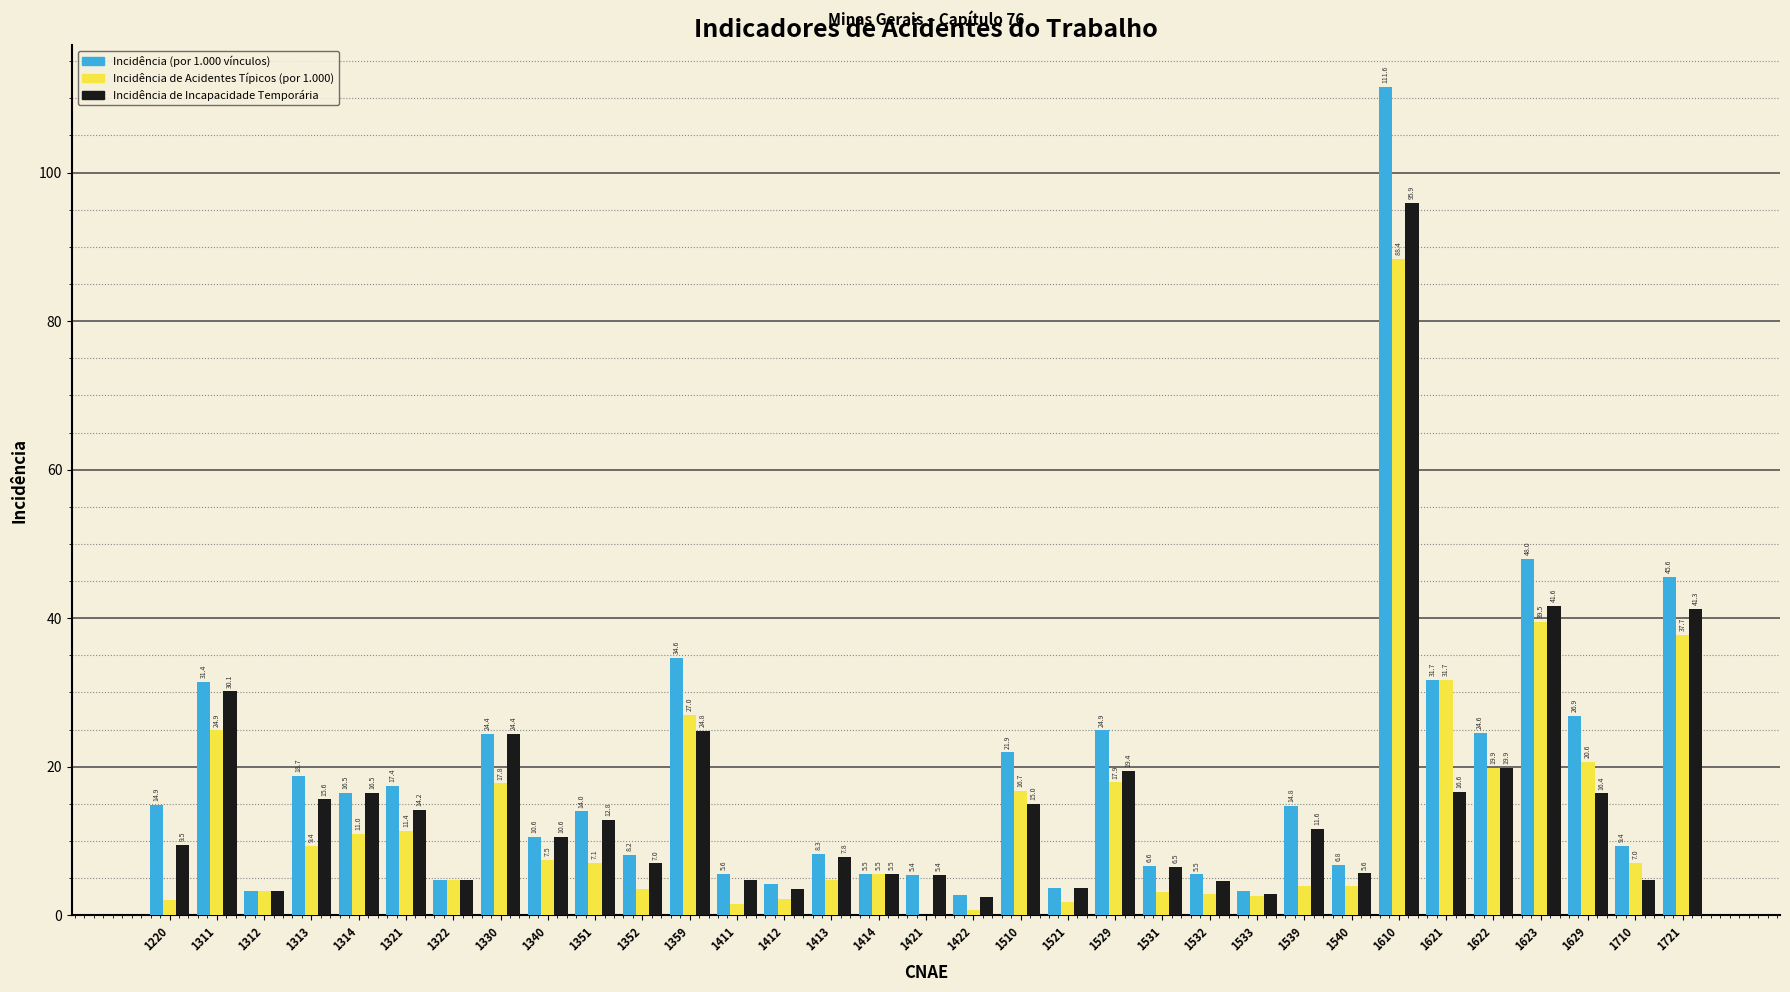

The Incidência de Acidentes Típicos (por 1.000) series shows 37.7 at 1721. True or false?

True